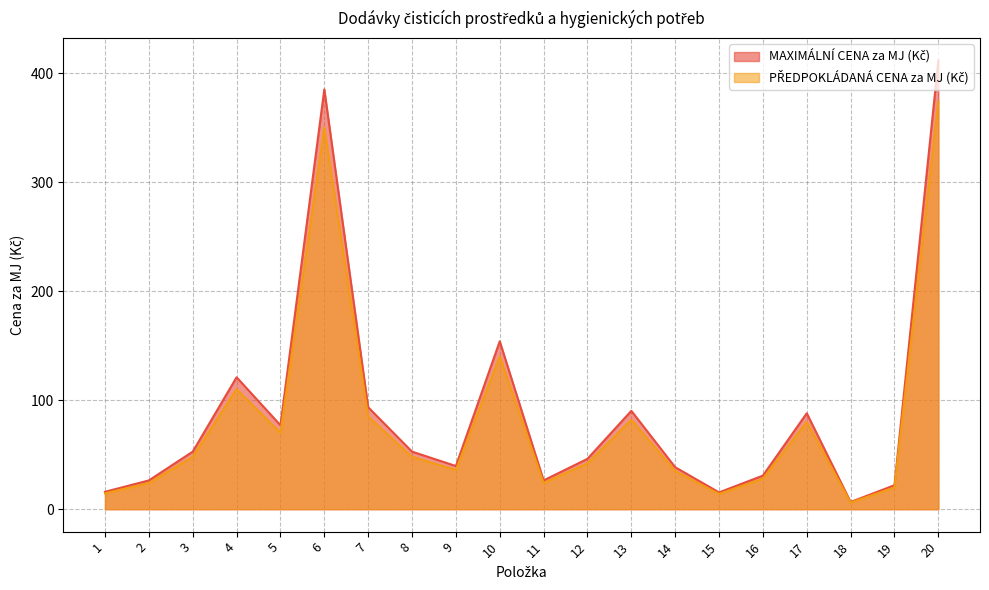

List the labels in order of PŘEDPOKLÁDANÁ CENA za MJ (Kč) value, largest first.

20, 6, 10, 4, 7, 13, 17, 5, 3, 8, 12, 9, 14, 16, 2, 11, 19, 1, 15, 18